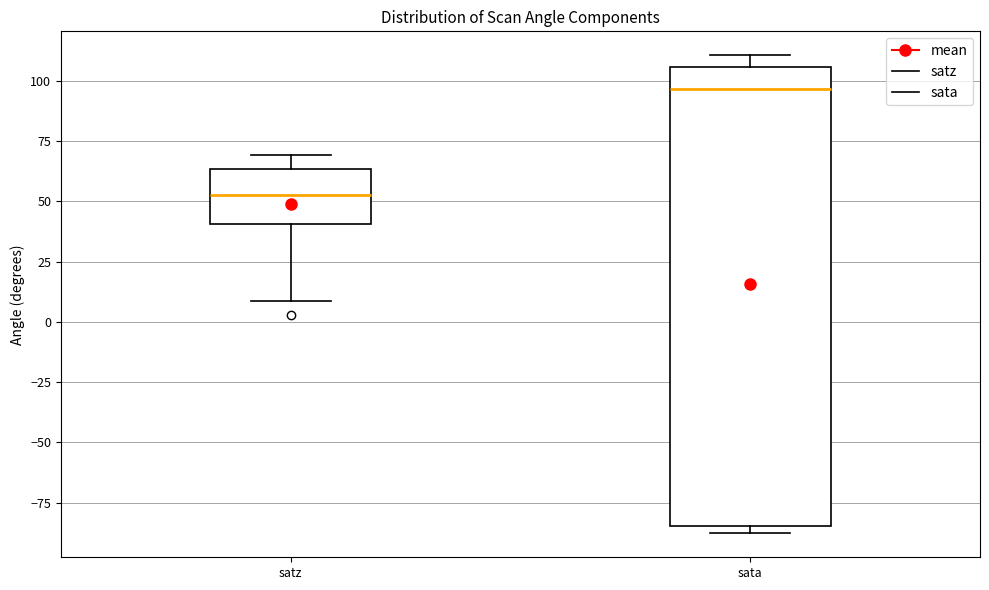

Reading left to right, read every box against the y-axis: the position of its median line, the range the box covers, and the ends of its whiskers. The values are not printed on the chart, so give them approximately, as read against the axis.

satz: median 55, box 40 to 65, whiskers 10 to 70
sata: median 95, box -85 to 105, whiskers -90 to 110